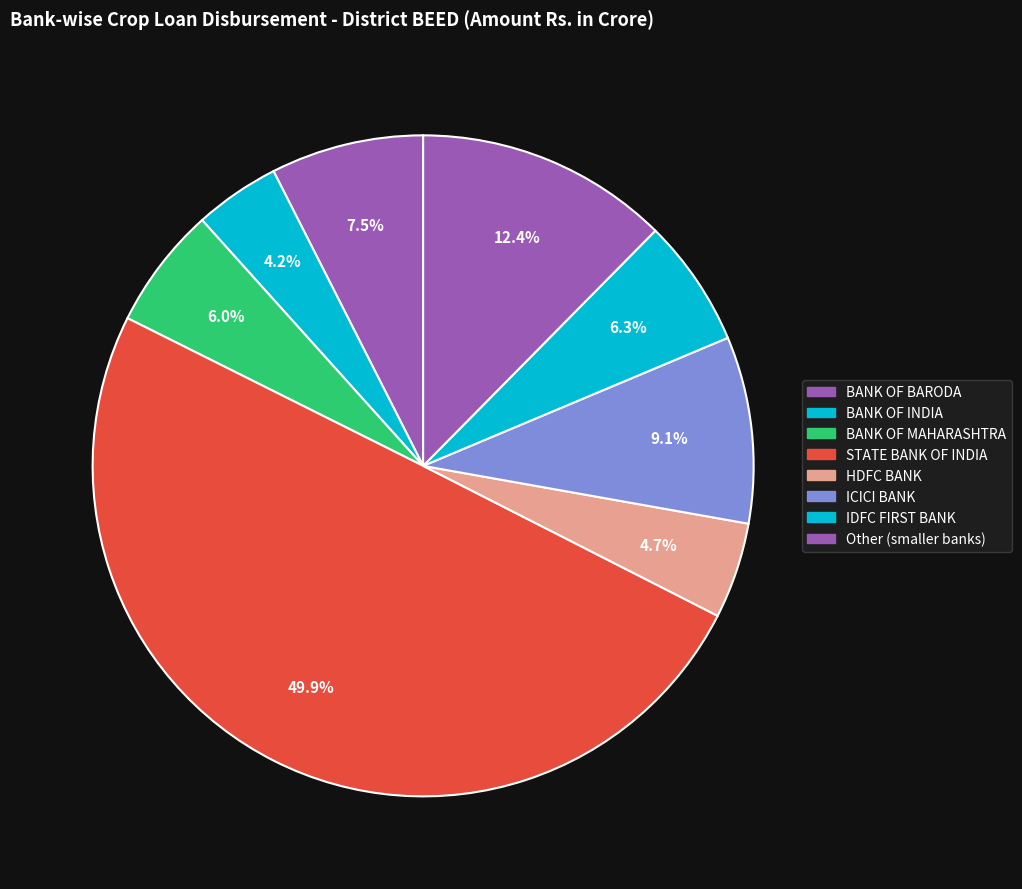

Is there a majority slice in this chart?

No